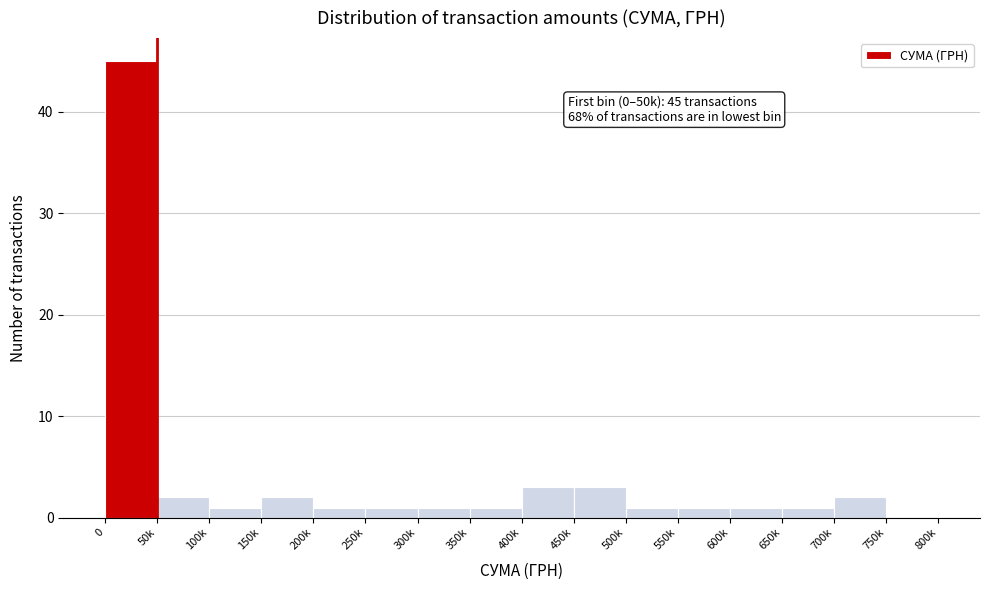

Reading left to right, extract all data points from this chart.

0=45	50k=2	100k=1	150k=2	200k=1	250k=1	300k=1	350k=1	400k=3	450k=3	500k=1	550k=1	600k=1	650k=1	700k=2	750k=0